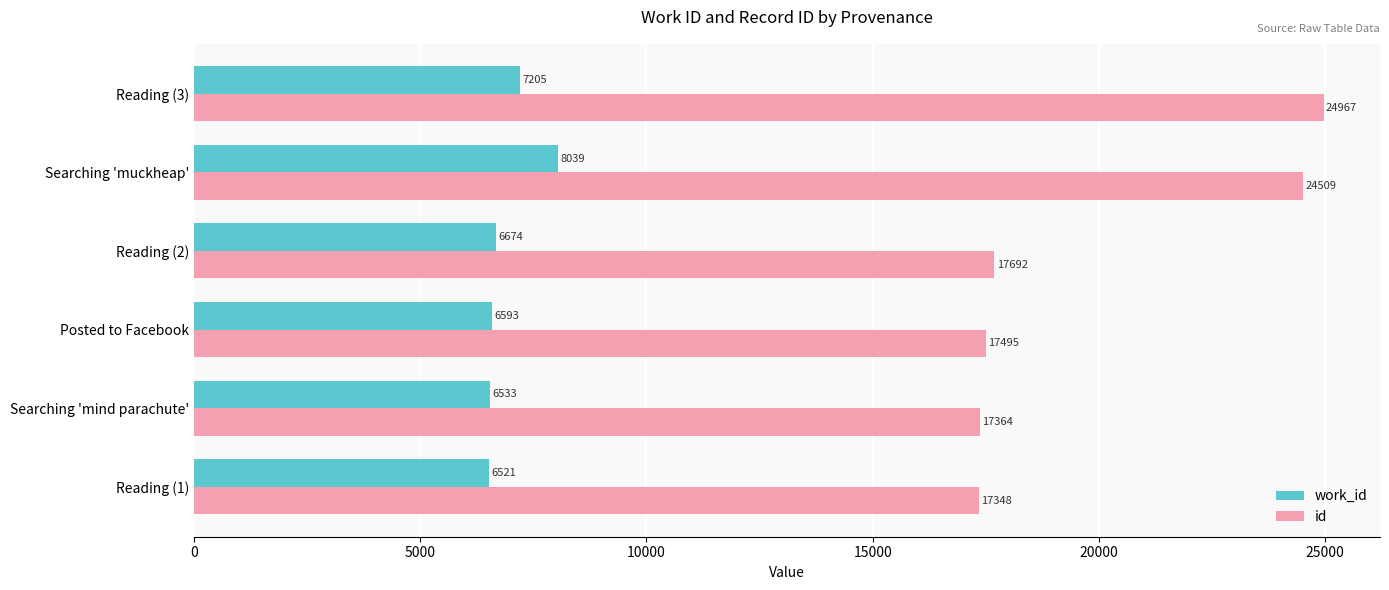

The value of work_id at Searching 'mind parachute' is 6533. True or false?

True